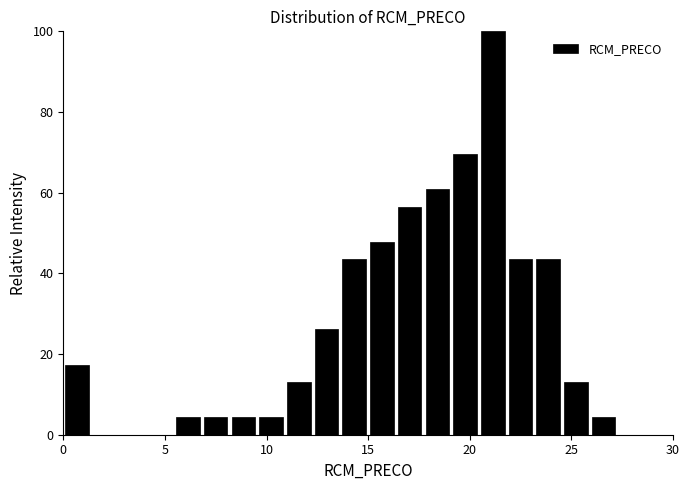

Around what value on the x-axis is the tallest bar? Give the approximate position of its centre, as read against the axis.

21.0